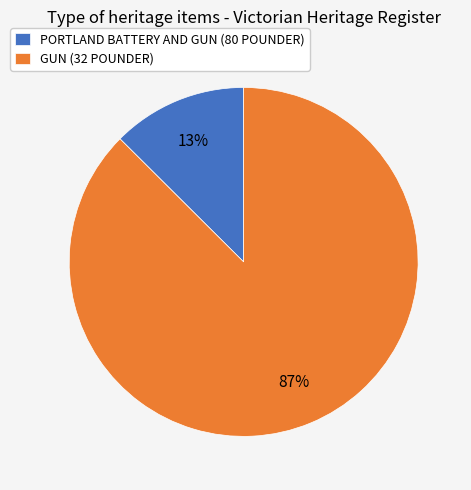

How many segments does this pie chart have?

2